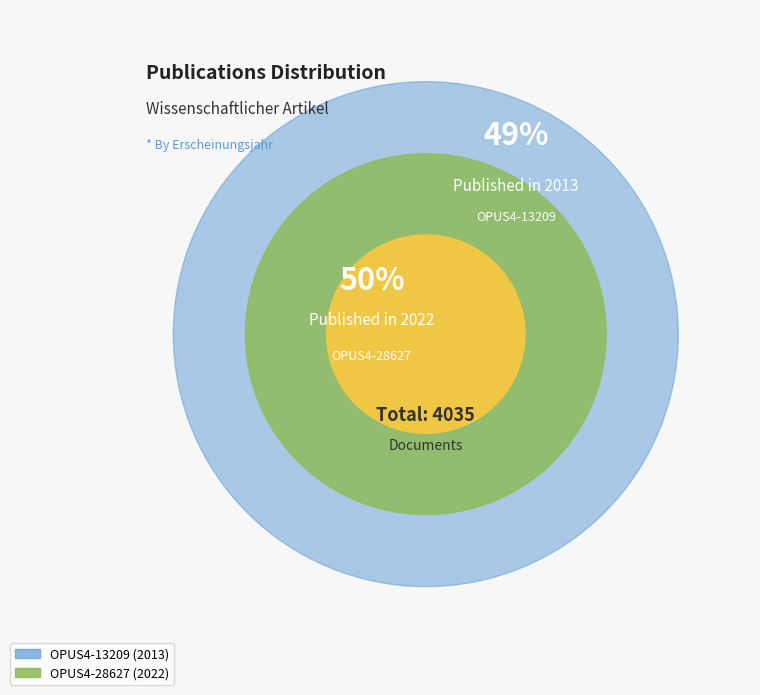

Is it true that OPUS4-28627 is 43% of the pie?

False